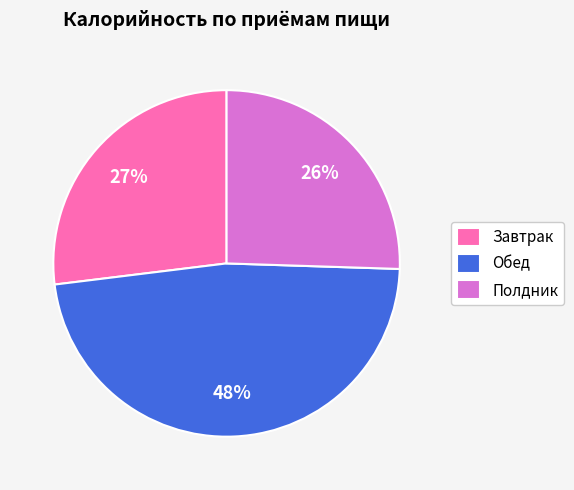

To the nearest percent, what is the combined percentage of Завтрак and Полдник?

52%